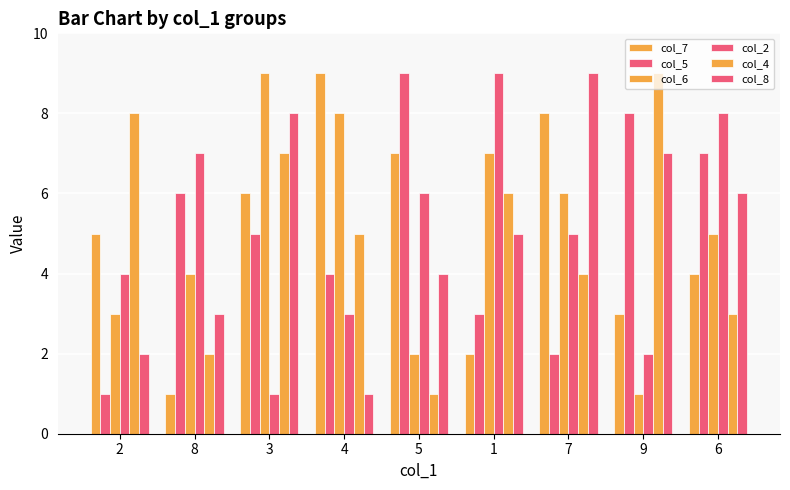

How many data points in col_7 are less than 5?

4